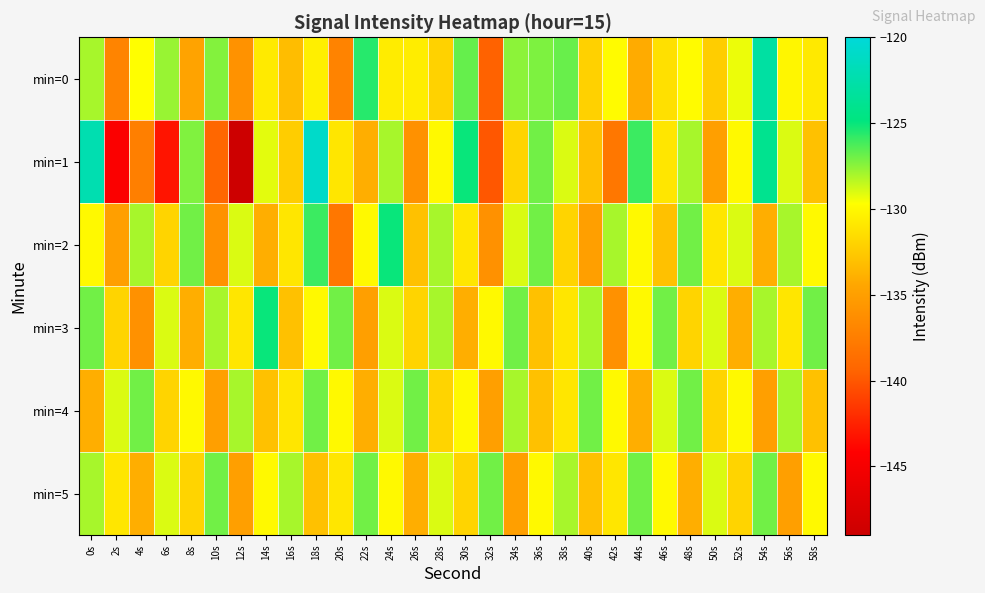

Reading right to left, extract all data points from this chart.

min=0: 58s=-130.9	56s=-130.1	54s=-123.0	52s=-129.3	50s=-132.4	48s=-129.9	46s=-131.3	44s=-134.2	42s=-129.9	40s=-132.1	38s=-126.8	36s=-127.2	34s=-127.5	32s=-139.5	30s=-126.8	28s=-132.1	26s=-130.6	24s=-130.7	22s=-125.6	20s=-137.1	18s=-130.5	16s=-133.2	14s=-130.8	12s=-135.9	10s=-127.3	8s=-134.6	6s=-127.7	4s=-129.7	2s=-137.0	0s=-128.0
min=1: 58s=-133.0	56s=-129.0	54s=-124.0	52s=-130.0	50s=-135.0	48s=-128.0	46s=-131.0	44s=-126.0	42s=-138.0	40s=-133.0	38s=-129.0	36s=-127.0	34s=-132.0	32s=-140.0	30s=-125.0	28s=-130.0	26s=-136.0	24s=-128.0	22s=-134.0	20s=-131.0	18s=-120.9	16s=-132.4	14s=-129.2	12s=-148.8	10s=-139.2	8s=-127.3	6s=-143.2	4s=-137.4	2s=-144.5	0s=-122.2
min=2: 58s=-130.0	56s=-128.0	54s=-134.0	52s=-129.0	50s=-131.0	48s=-127.0	46s=-133.0	44s=-130.0	42s=-128.0	40s=-135.0	38s=-132.0	36s=-127.0	34s=-129.0	32s=-136.0	30s=-131.0	28s=-128.0	26s=-133.0	24s=-125.0	22s=-130.0	20s=-138.0	18s=-126.0	16s=-131.0	14s=-134.0	12s=-129.0	10s=-136.0	8s=-127.0	6s=-132.0	4s=-128.0	2s=-135.0	0s=-130.0
min=3: 58s=-127.0	56s=-131.0	54s=-128.0	52s=-134.0	50s=-129.0	48s=-132.0	46s=-127.0	44s=-130.0	42s=-136.0	40s=-128.0	38s=-131.0	36s=-133.0	34s=-127.0	32s=-130.0	30s=-134.0	28s=-128.0	26s=-132.0	24s=-129.0	22s=-135.0	20s=-127.0	18s=-130.0	16s=-133.0	14s=-125.0	12s=-131.0	10s=-128.0	8s=-134.0	6s=-129.0	4s=-136.0	2s=-132.0	0s=-127.0
min=4: 58s=-133.0	56s=-128.0	54s=-135.0	52s=-130.0	50s=-132.0	48s=-127.0	46s=-129.0	44s=-134.0	42s=-130.0	40s=-127.0	38s=-131.0	36s=-133.0	34s=-128.0	32s=-135.0	30s=-130.0	28s=-132.0	26s=-127.0	24s=-129.0	22s=-134.0	20s=-130.0	18s=-127.0	16s=-131.0	14s=-133.0	12s=-128.0	10s=-135.0	8s=-130.0	6s=-132.0	4s=-127.0	2s=-129.0	0s=-134.0
min=5: 58s=-130.0	56s=-135.0	54s=-127.0	52s=-132.0	50s=-129.0	48s=-134.0	46s=-130.0	44s=-127.0	42s=-131.0	40s=-133.0	38s=-128.0	36s=-130.0	34s=-135.0	32s=-127.0	30s=-132.0	28s=-129.0	26s=-134.0	24s=-130.0	22s=-127.0	20s=-131.0	18s=-133.0	16s=-128.0	14s=-130.0	12s=-135.0	10s=-127.0	8s=-132.0	6s=-129.0	4s=-134.0	2s=-131.0	0s=-128.0